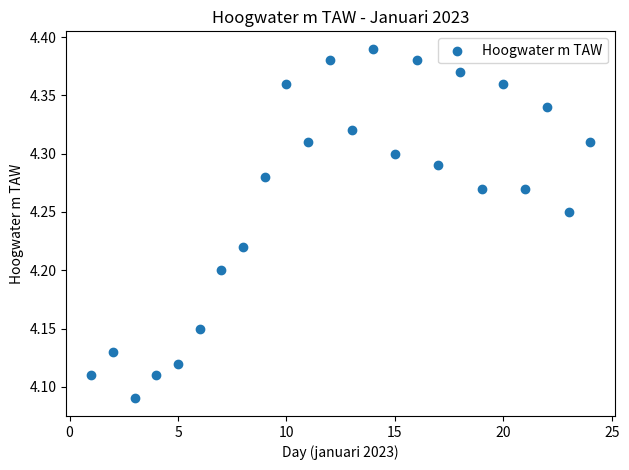

What is the range of X values (max minus min)?

23.0